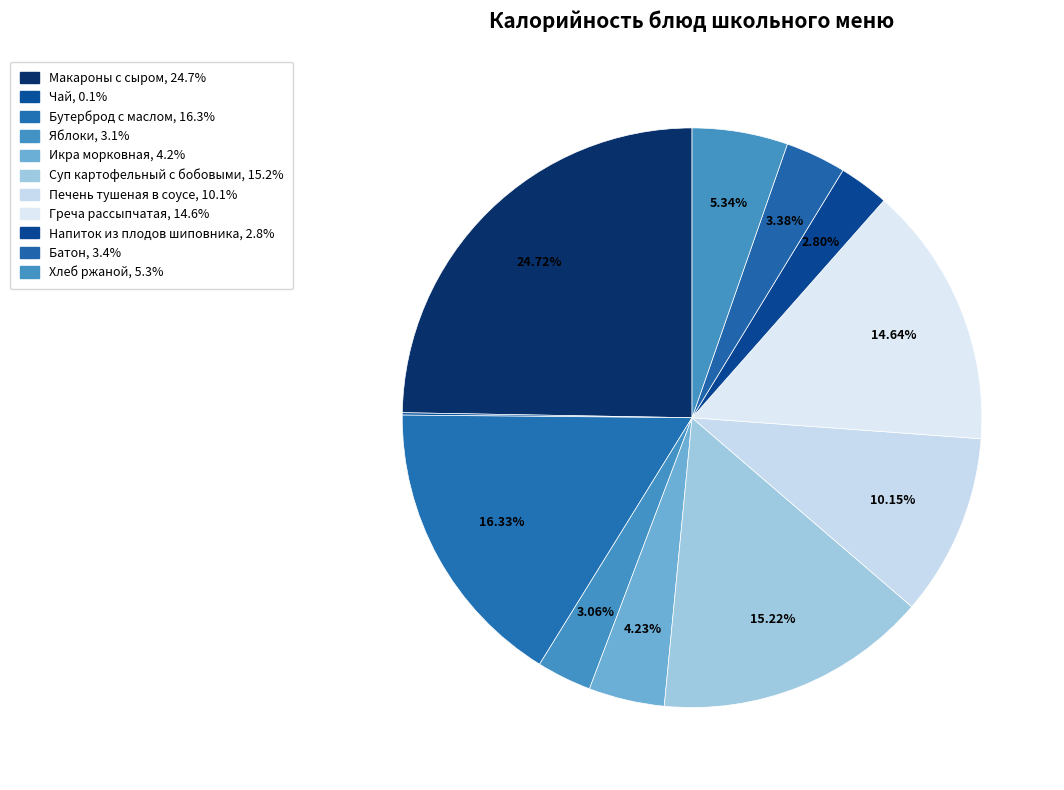

What percentage is NOT represented by Батон?

96.6%